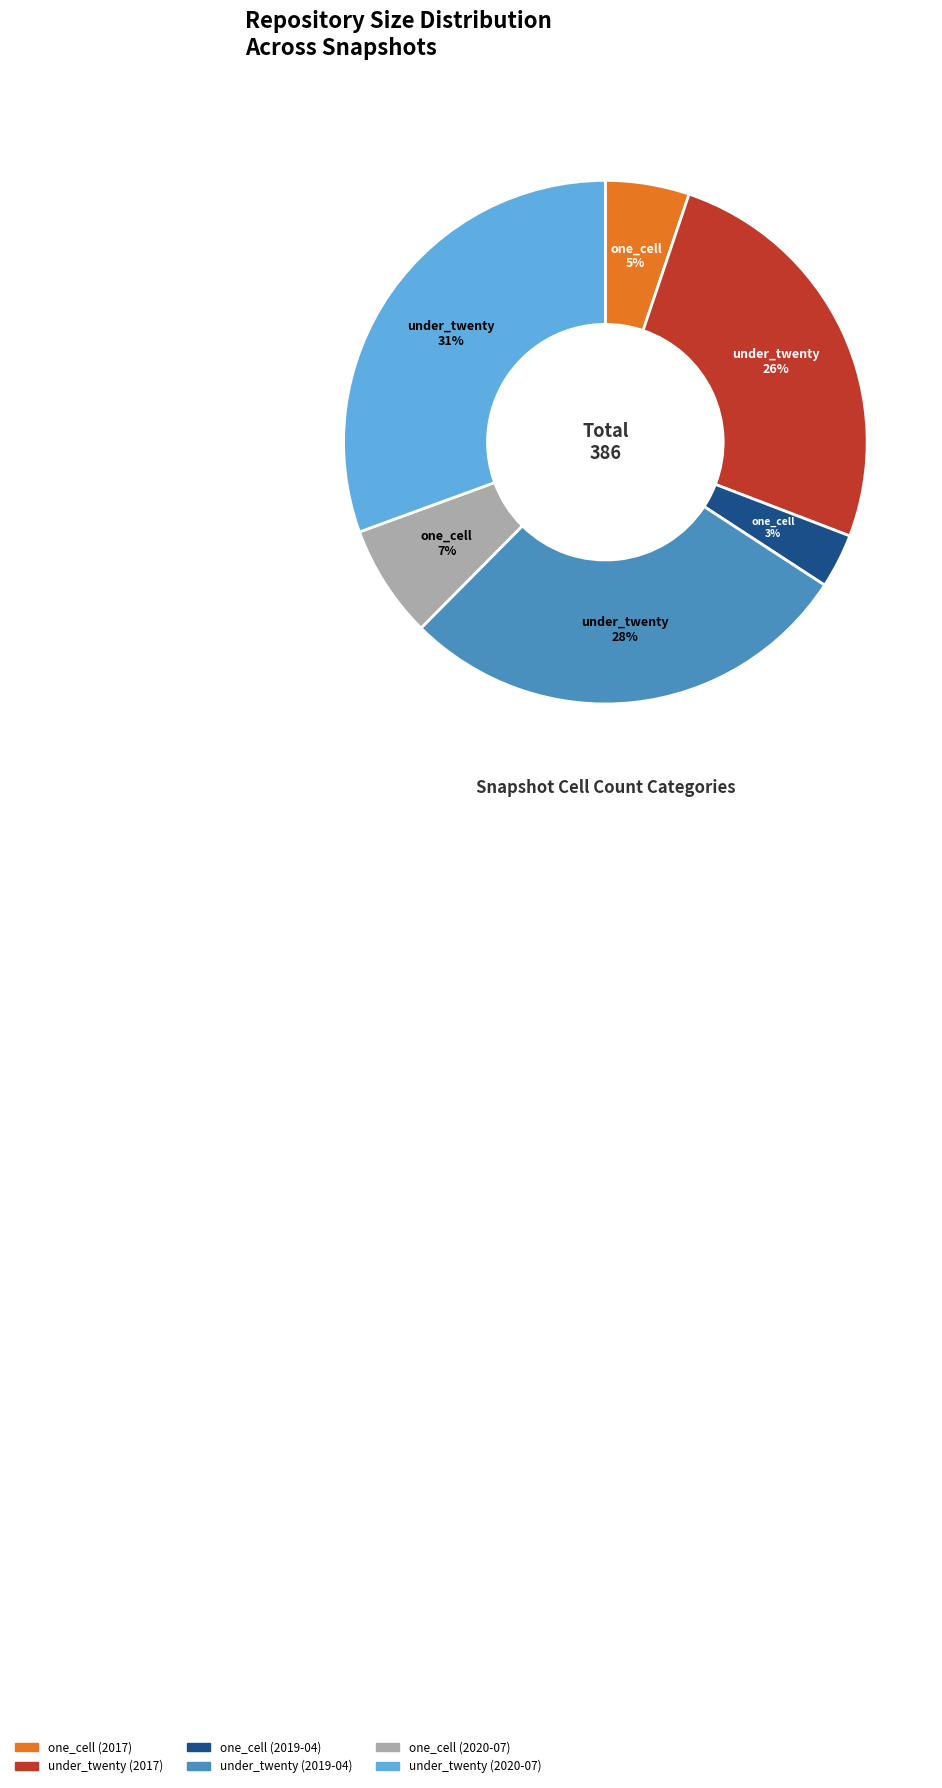

To the nearest percent, what is the difference between the one_cell (2017) and one_cell (2019-04) slice percentages?

2%